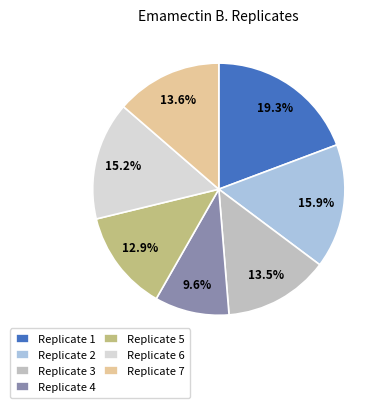

Approximately how many times larger is the value at Replicate 7 compared to Replicate 4?

1.4